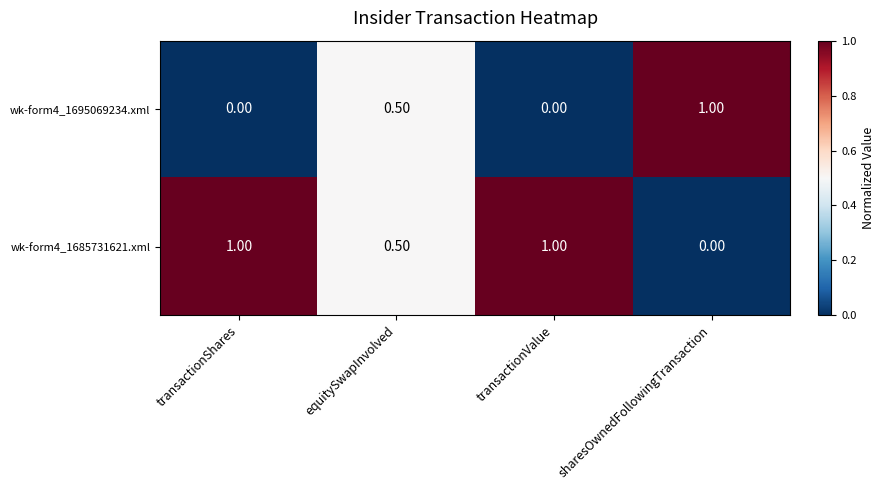

What is the spread (max minus min) of values at transactionShares?

1.0